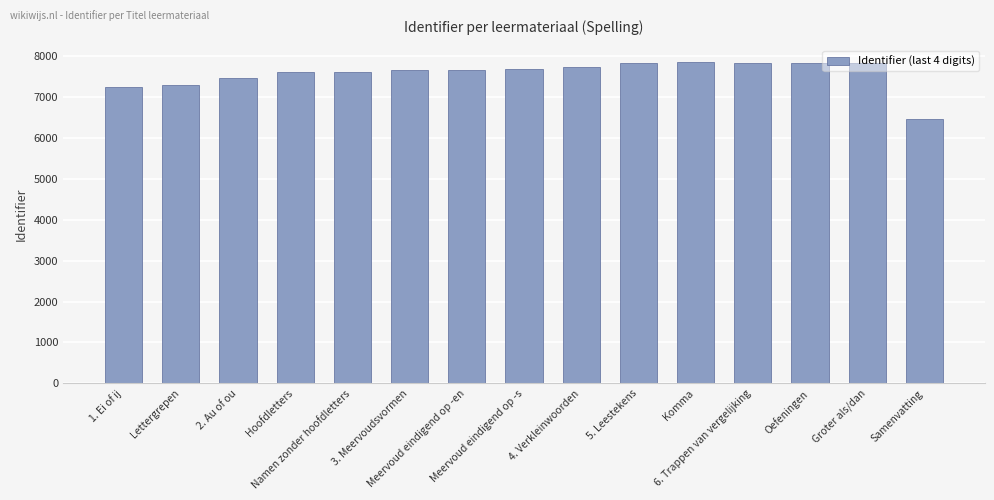

The chart shows a value of 7831 at Oefeningen. True or false?

True